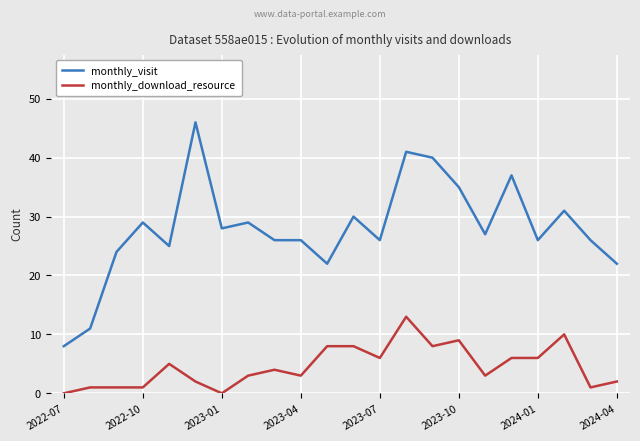

Which series has the largest total across all categories?

monthly_visit